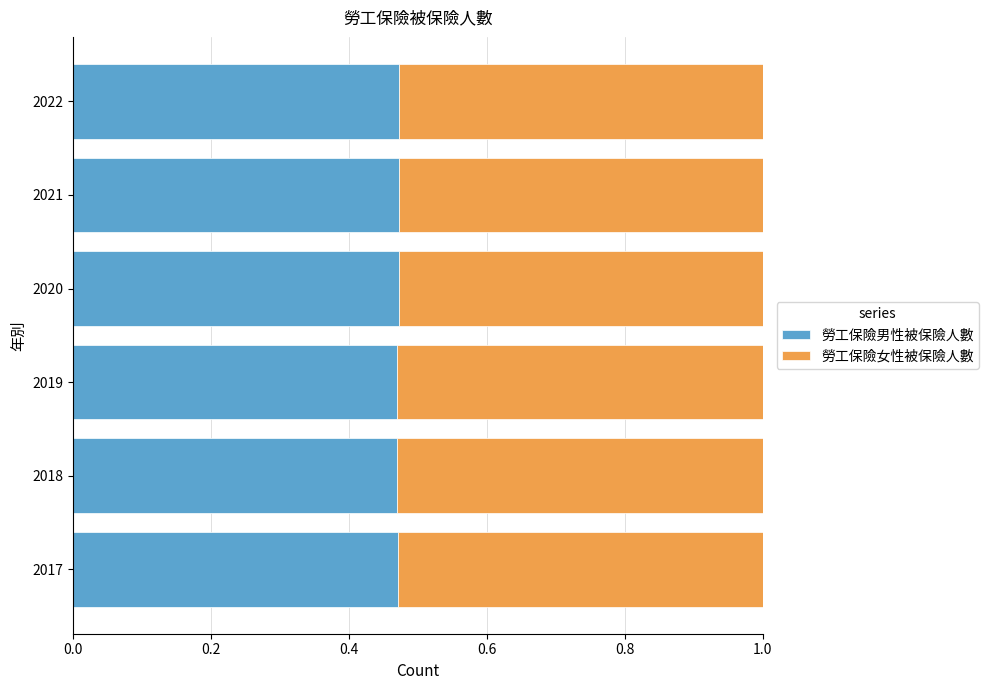

What is the sum of the 勞工保險男性被保險人數 values at 2022 and 2020?

0.9